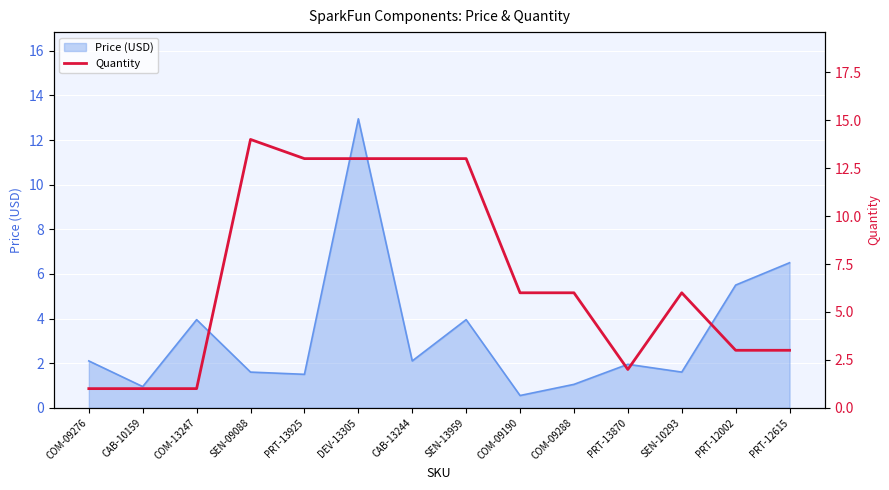

At which category does the data reach its first local peak?

SEN-09088